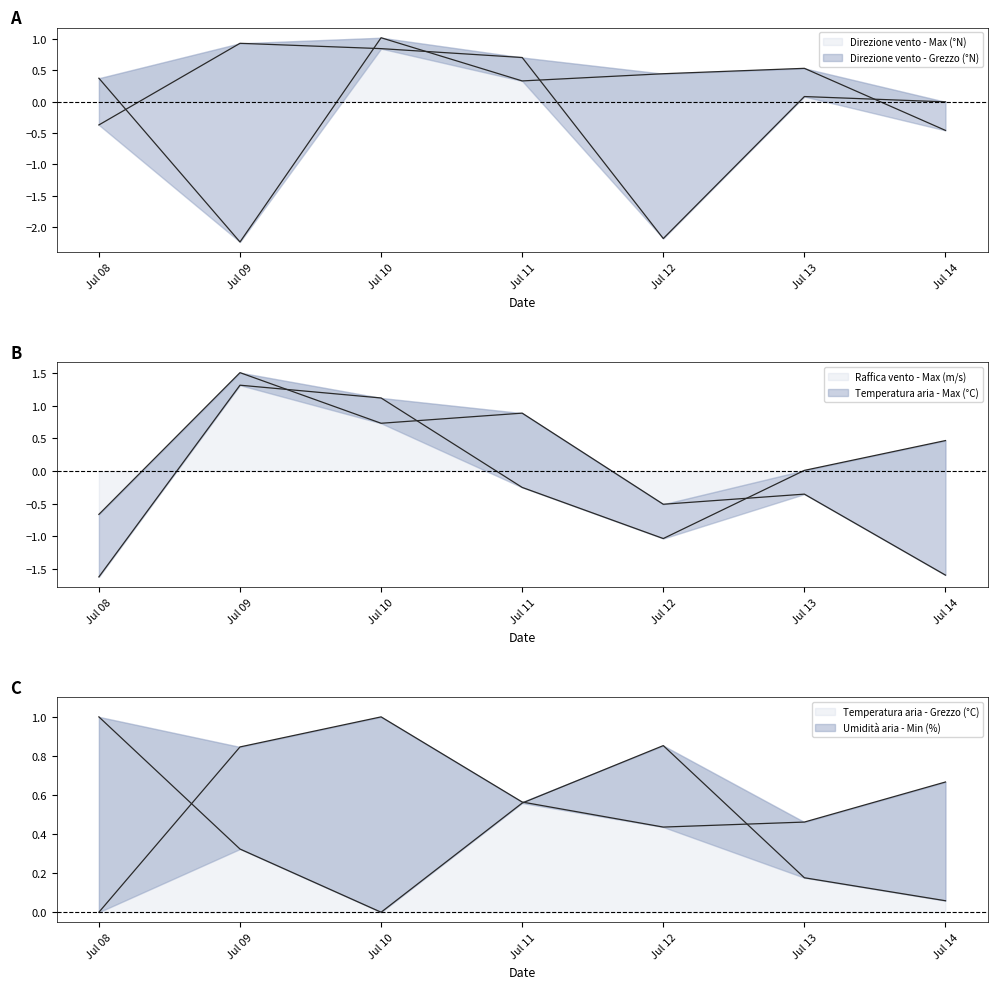

What is the smallest value displayed?

-2.2